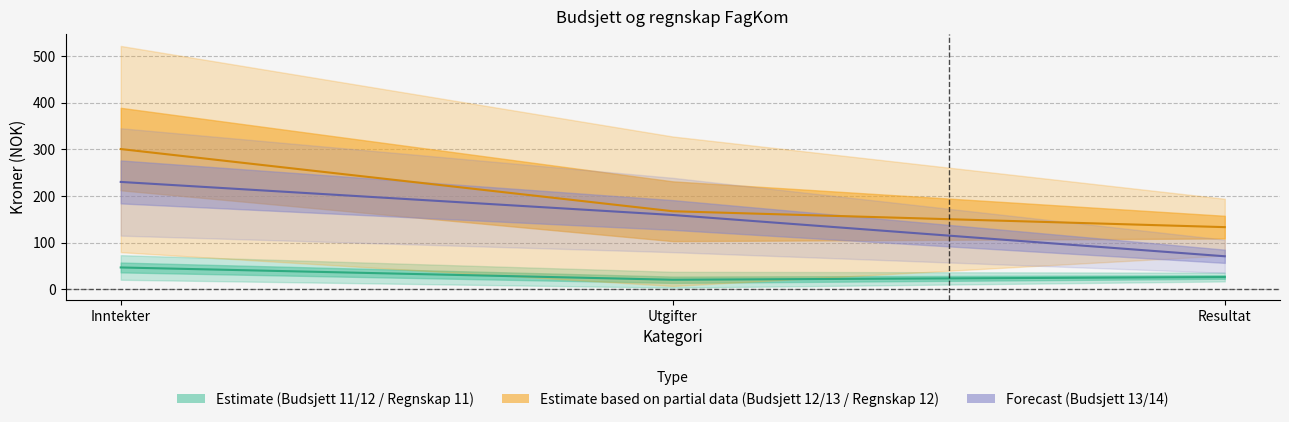

Does the chart display data point markers on the line(s)?

No